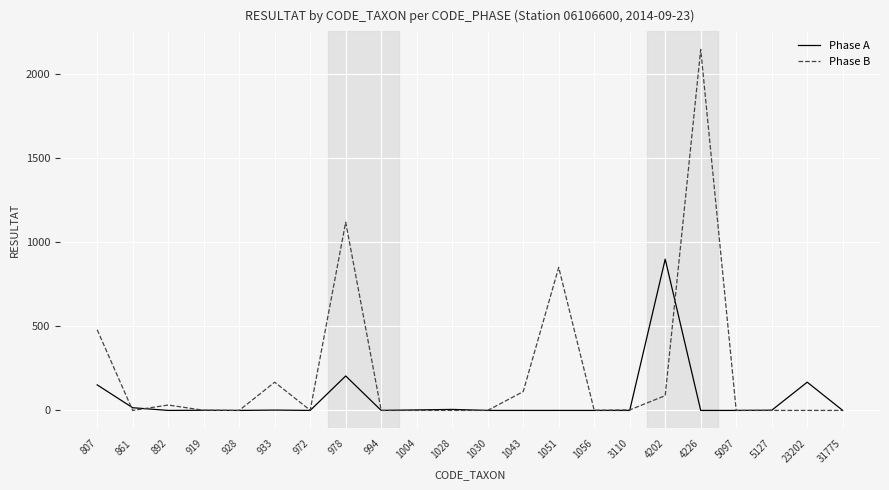

Rank the series at 1051 from highest to lowest value.

Phase B, Phase A